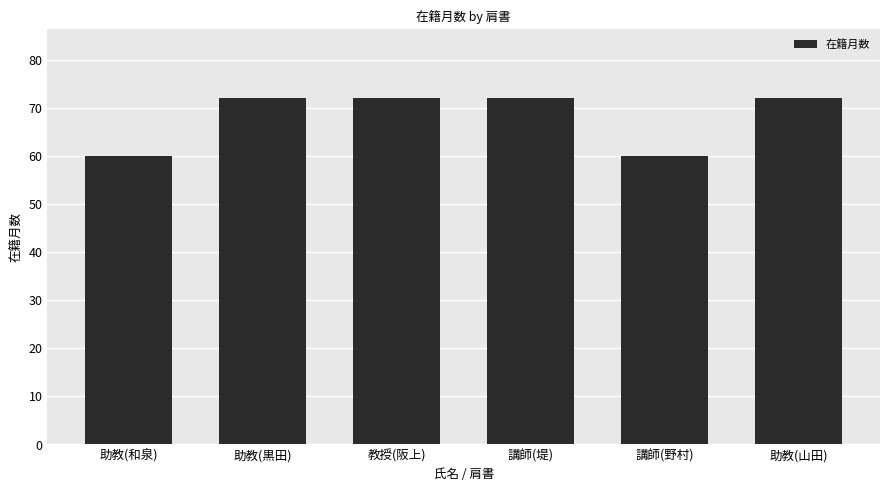

How many series are shown in this chart?

1